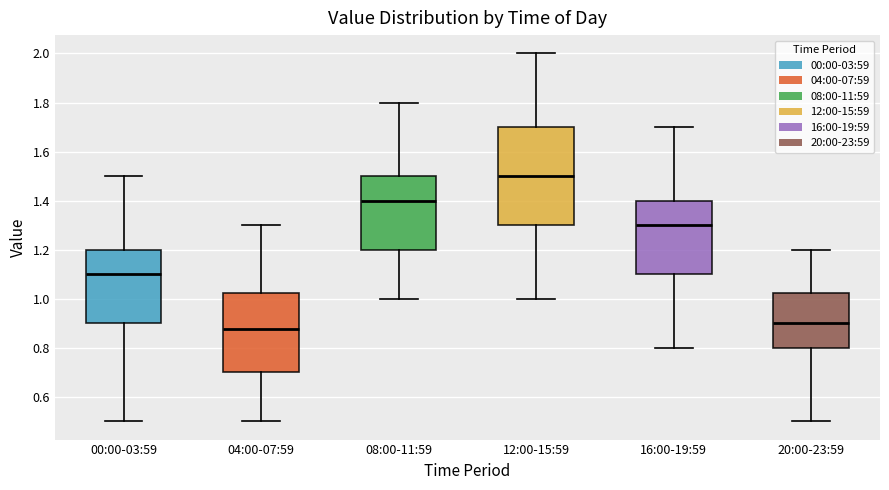

Reading left to right, transcribe this box plot: for each box, give where its median line is, the range the box spans, and where its two whiskers end, as read against the y-axis. The values are not printed on the chart, so give them approximately, as read against the axis.

00:00-03:59: median 1.10, box 0.90 to 1.20, whiskers 0.50 to 1.50
04:00-07:59: median 0.88, box 0.70 to 1.02, whiskers 0.50 to 1.30
08:00-11:59: median 1.40, box 1.20 to 1.50, whiskers 1.00 to 1.80
12:00-15:59: median 1.50, box 1.30 to 1.70, whiskers 1.00 to 2.00
16:00-19:59: median 1.30, box 1.10 to 1.40, whiskers 0.80 to 1.70
20:00-23:59: median 0.90, box 0.80 to 1.02, whiskers 0.50 to 1.20